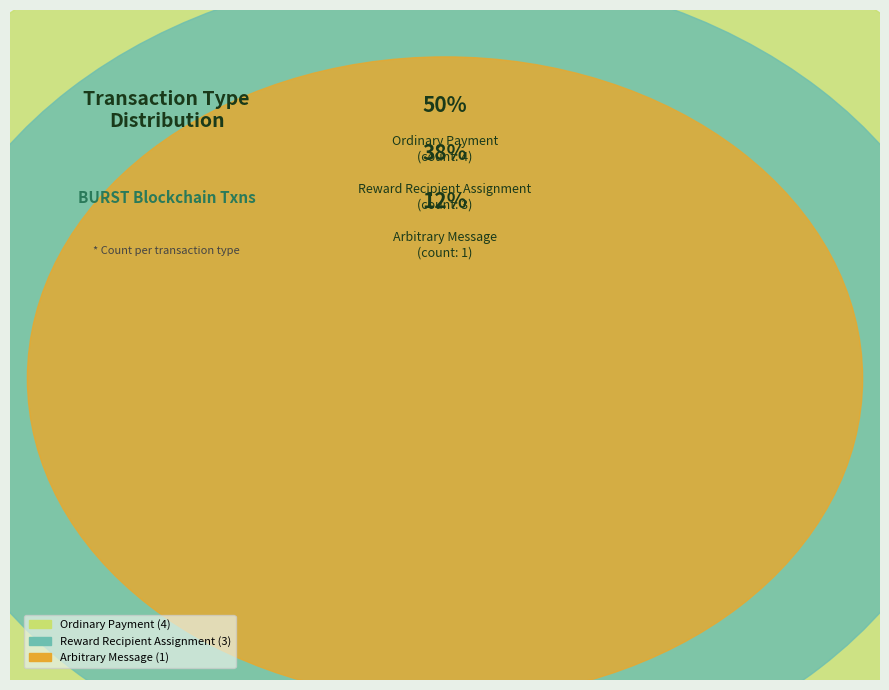

To the nearest percent, what is the average slice percentage?

33%